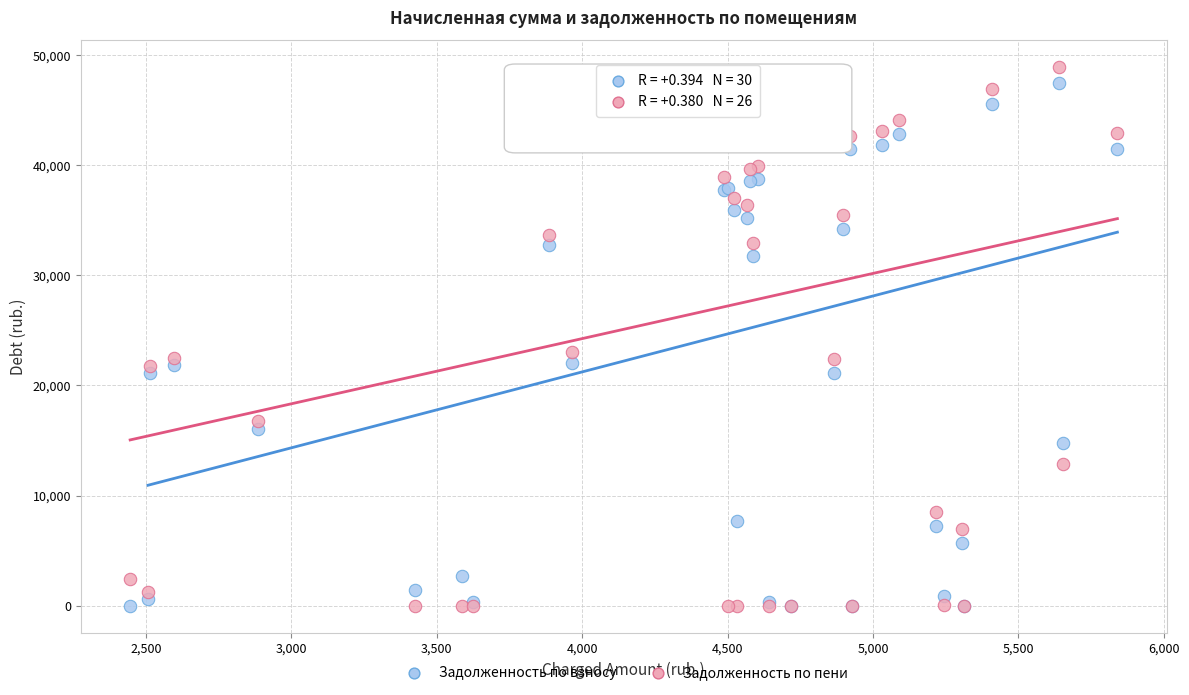

Which series has the largest Y range (max minus min)?

Задолженность по пени